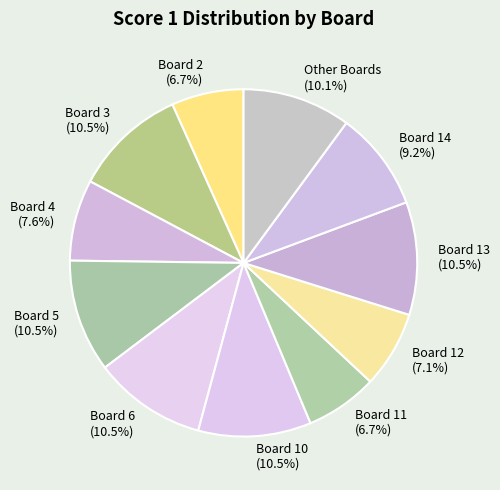

Does any single category account for the majority?

No